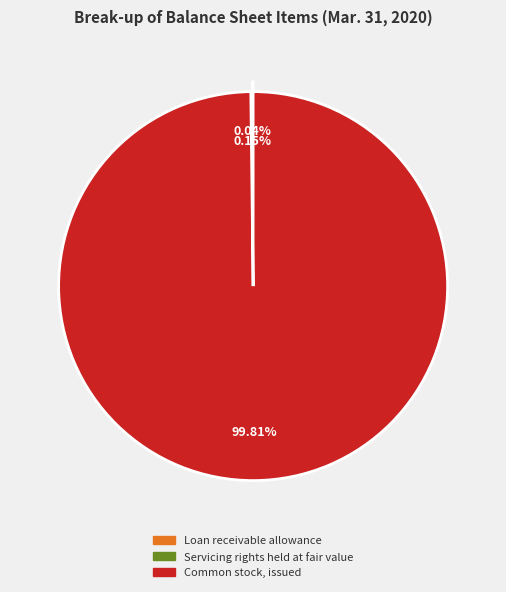

Which slice is the largest?

Common stock, issued